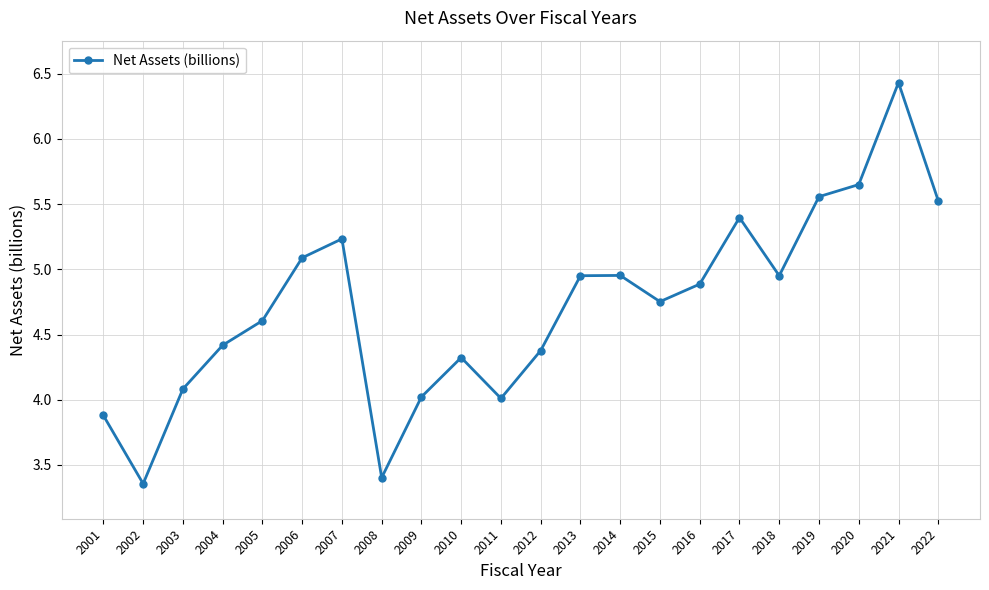

What is the difference between the maximum and minimum values?

3.1